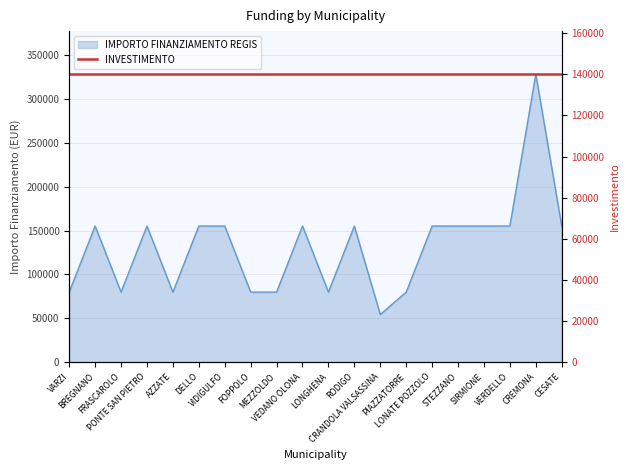

At which category does the data reach its first local valley?

FRASCAROLO